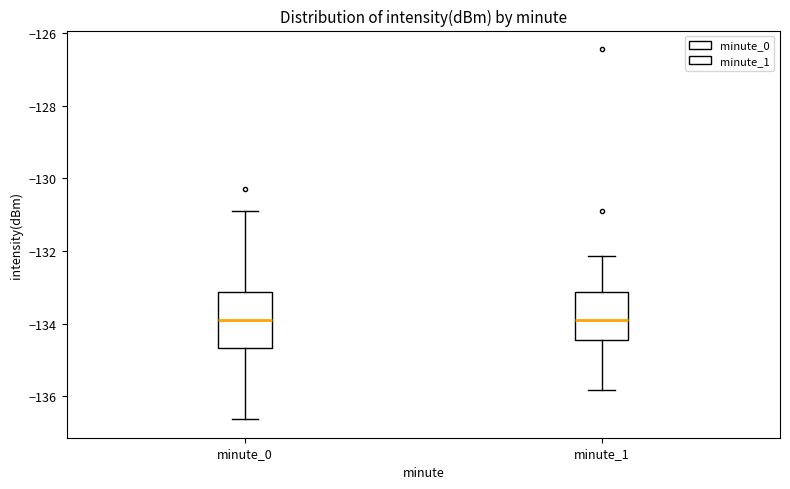

Reading left to right, read every box against the y-axis: the position of its median line, the range the box covers, and the ends of its whiskers. The values are not printed on the chart, so give them approximately, as read against the axis.

minute_0: median -134.0, box -134.6 to -133.2, whiskers -136.6 to -130.8
minute_1: median -134.0, box -134.4 to -133.2, whiskers -135.8 to -132.2